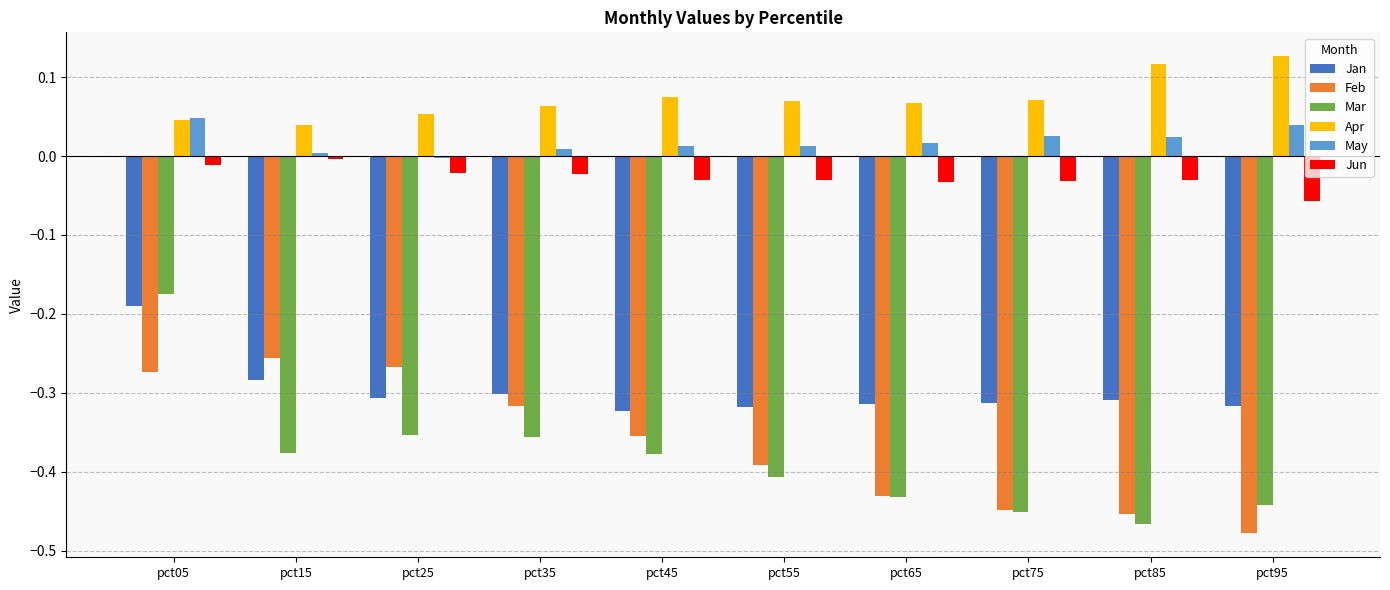

Which series has the widest spread of values?

Mar